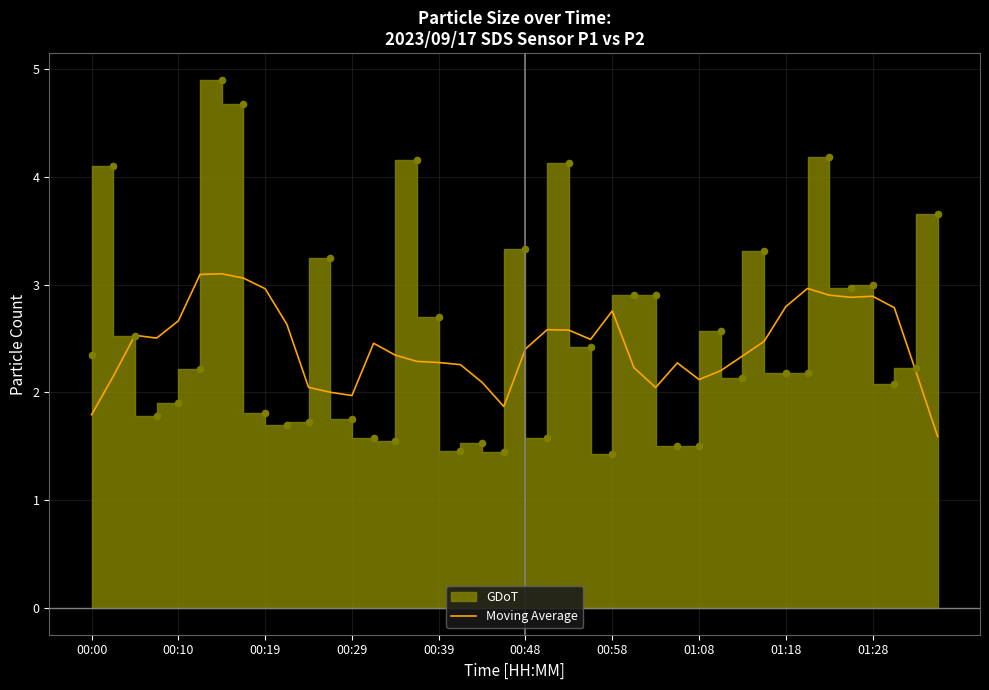

What is the change in value from 23 to 39?

-0.9